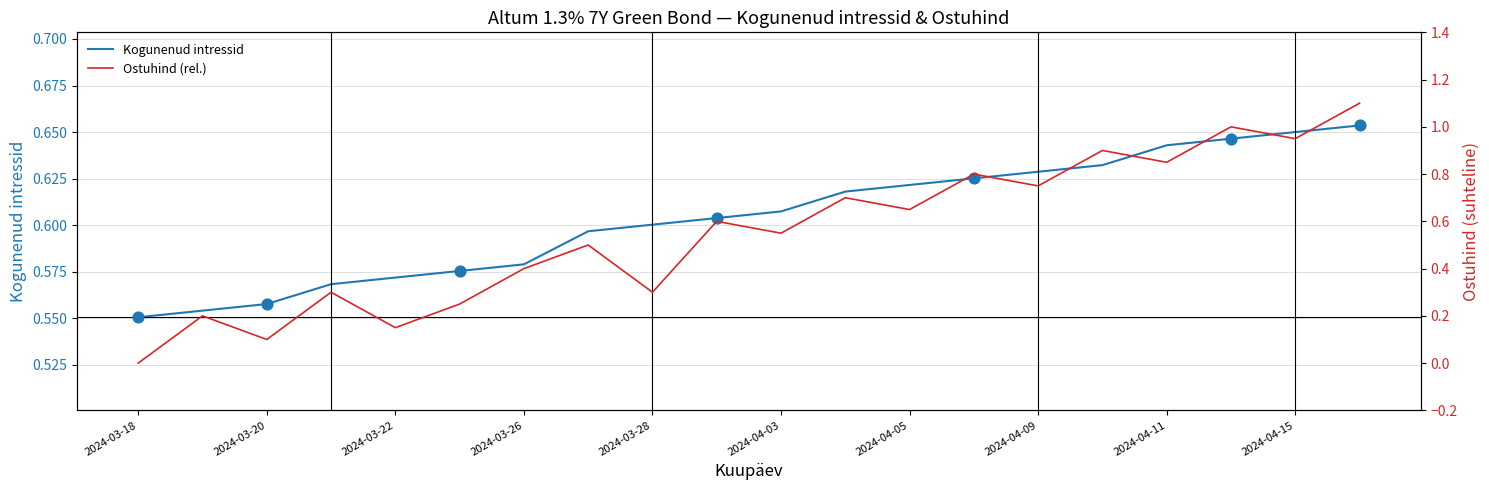

Between 2024-03-25 and 2024-04-15, which is larger?

2024-04-15